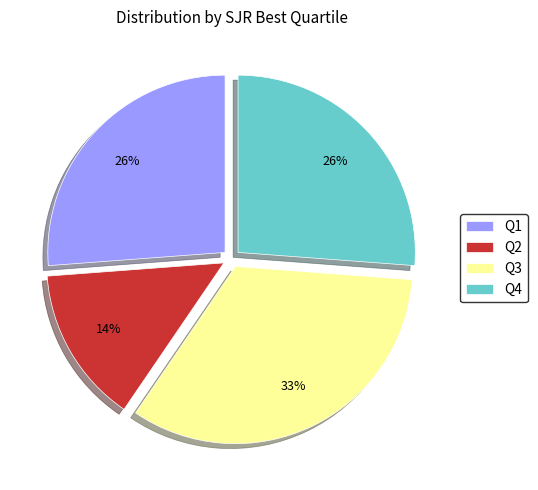

Which slice is the largest?

Q3